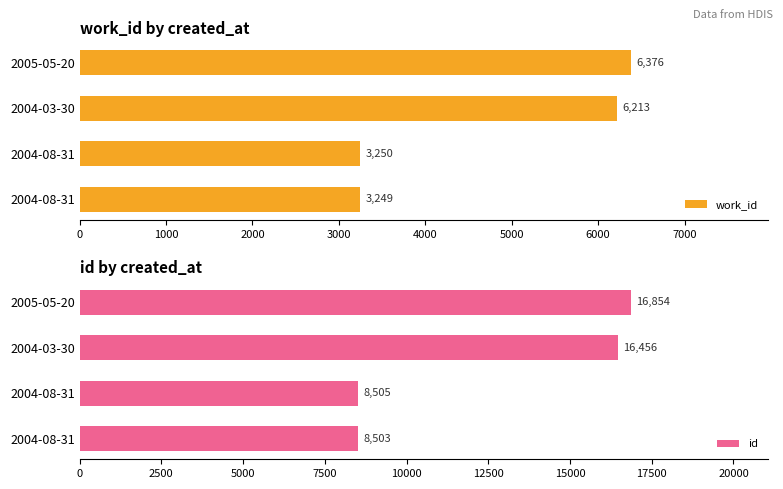

How many values in the work_id series are below 6213?

2